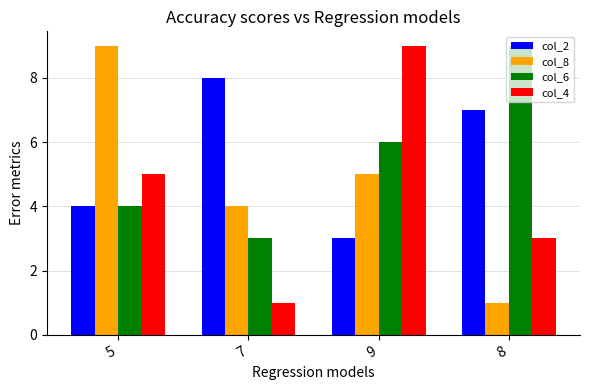

Reading left to right, transcribe all the data shown in this chart.

col_2: 5=4	7=8	9=3	8=7
col_8: 5=9	7=4	9=5	8=1
col_6: 5=4	7=3	9=6	8=9
col_4: 5=5	7=1	9=9	8=3